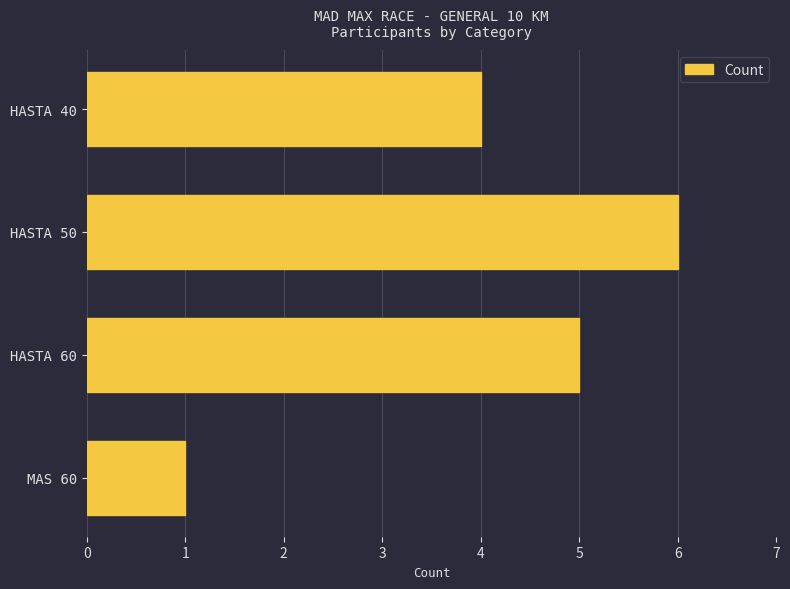

What is the label of the 1st bar from the top?

HASTA 40